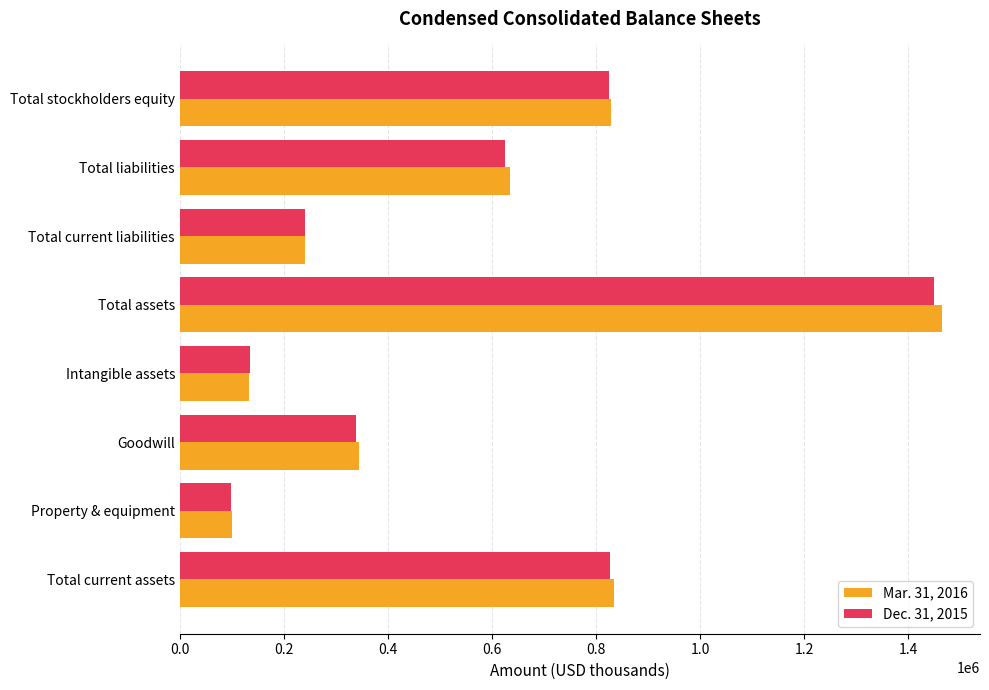

At which category does the chart reach its peak across all series?

Total assets